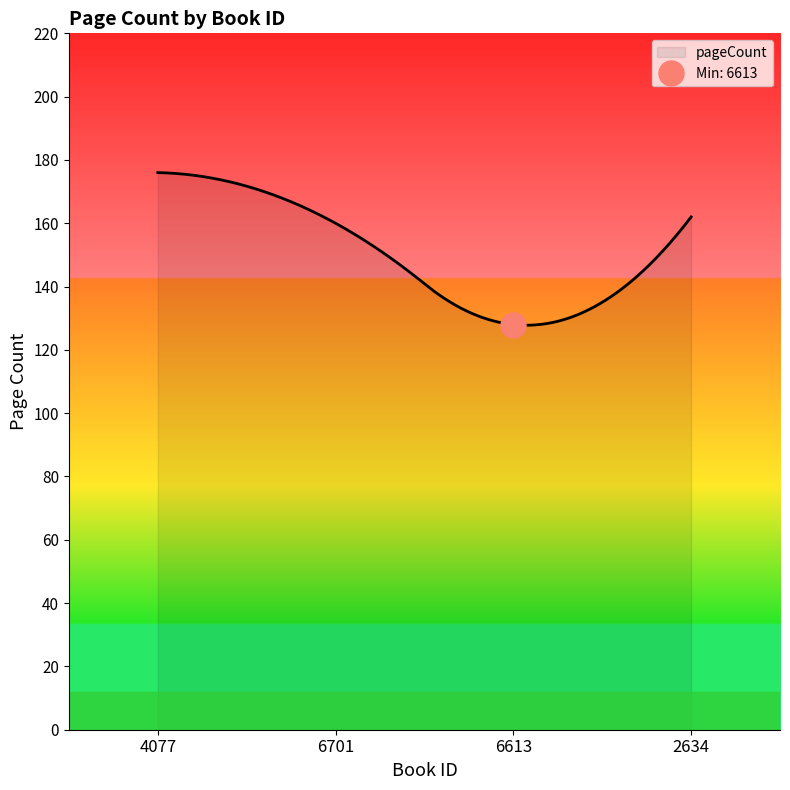

Rank the categories by value from highest to lowest.

4077, 2634, 6701, 6613